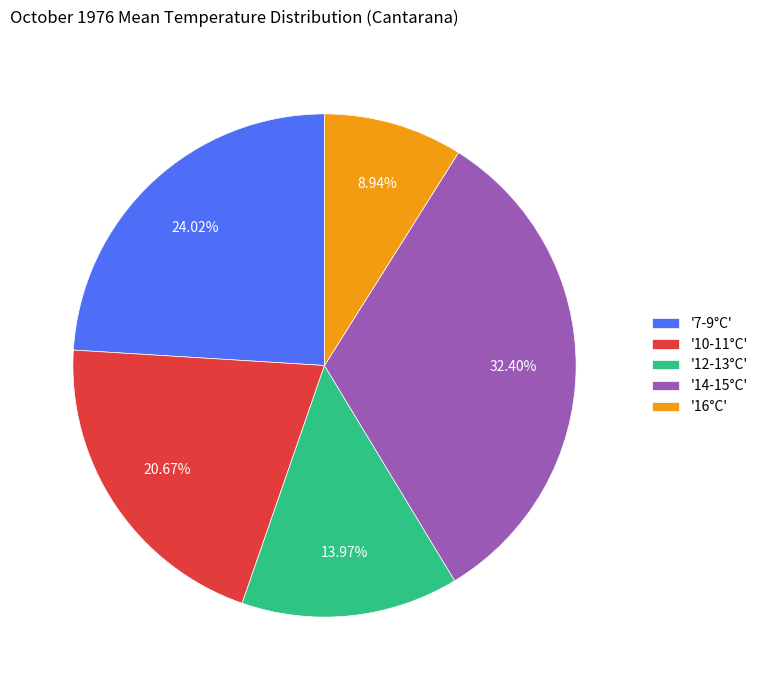

Is the sum of '10-11°C' and '14-15°C' greater than half?

Yes